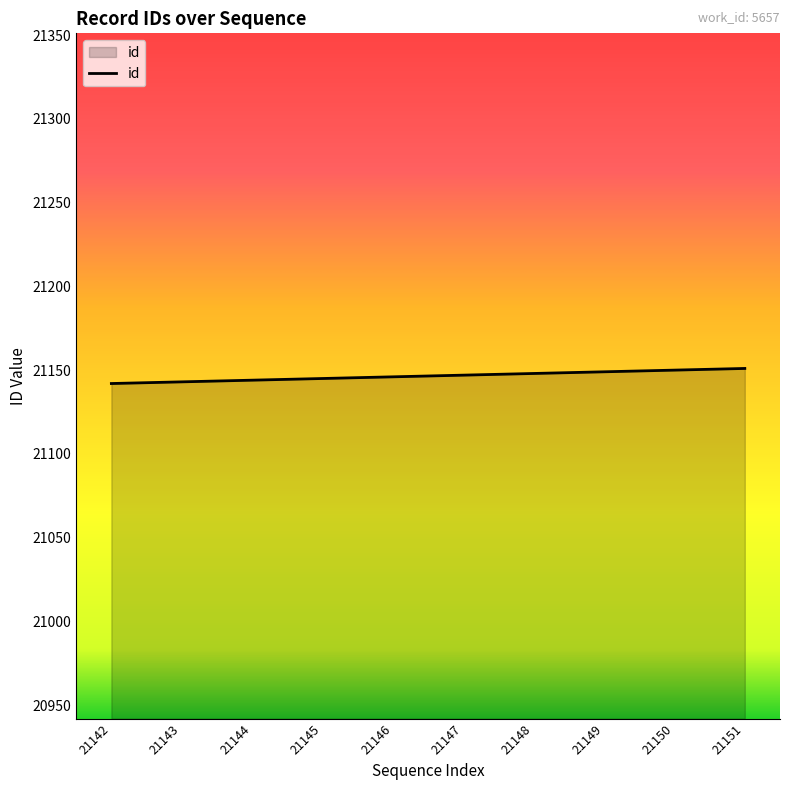

What is the difference between the maximum and minimum values?

9